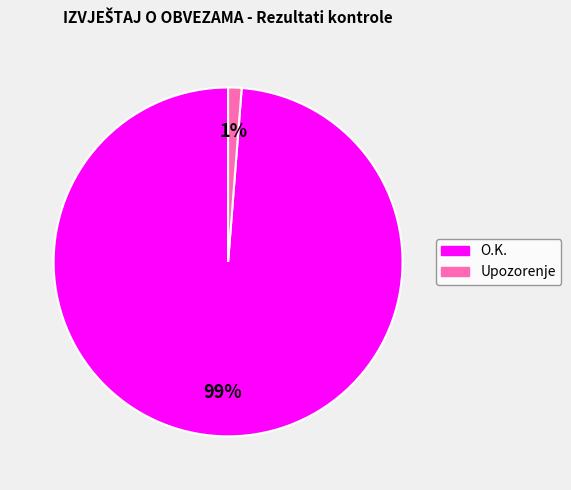

To the nearest percent, what is the difference between the largest and smallest slice percentages?

98%